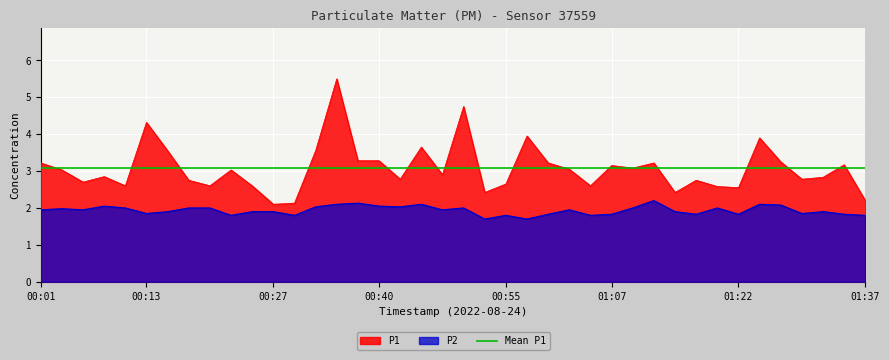

The P1 series shows 2.8 at 00:42. True or false?

True